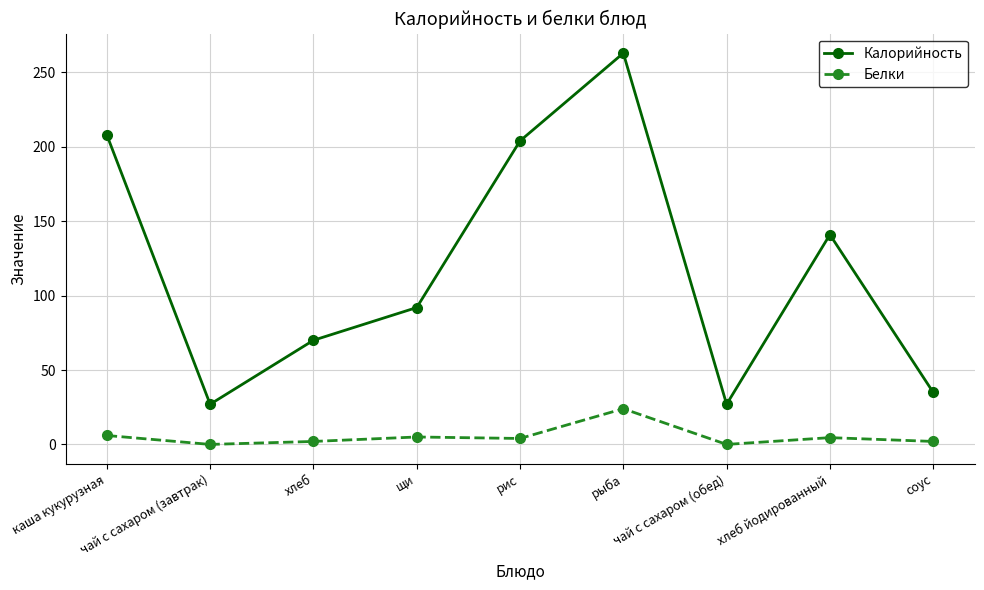

List the series in order of their overall mean, lowest first.

Белки, Калорийность